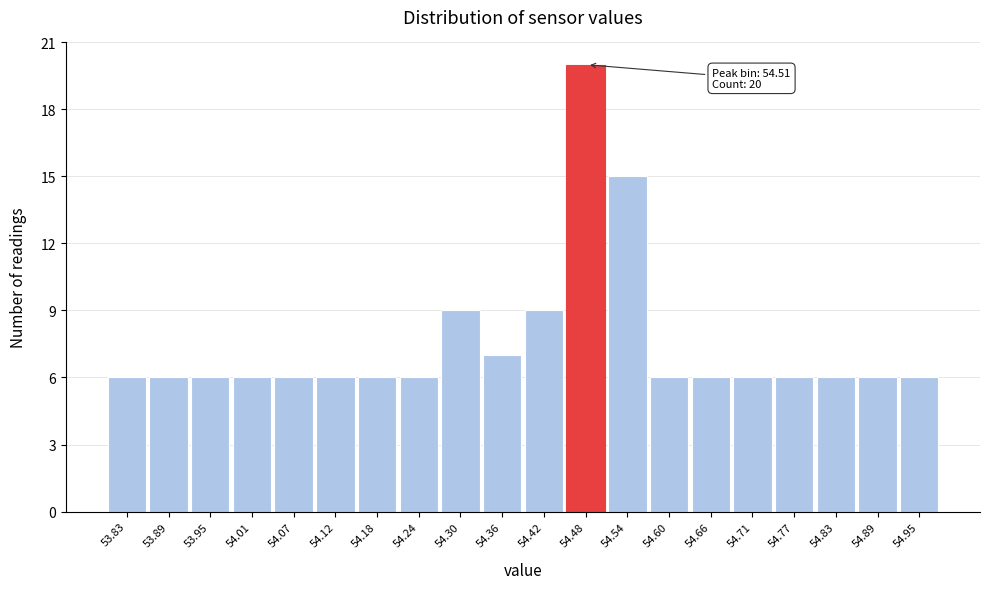

Reading left to right, transcribe all the data shown in this chart.

53.83=6	53.89=6	53.95=6	54.01=6	54.07=6	54.12=6	54.18=6	54.24=6	54.30=9	54.36=7	54.42=9	54.48=20	54.54=15	54.60=6	54.66=6	54.71=6	54.77=6	54.83=6	54.89=6	54.95=6